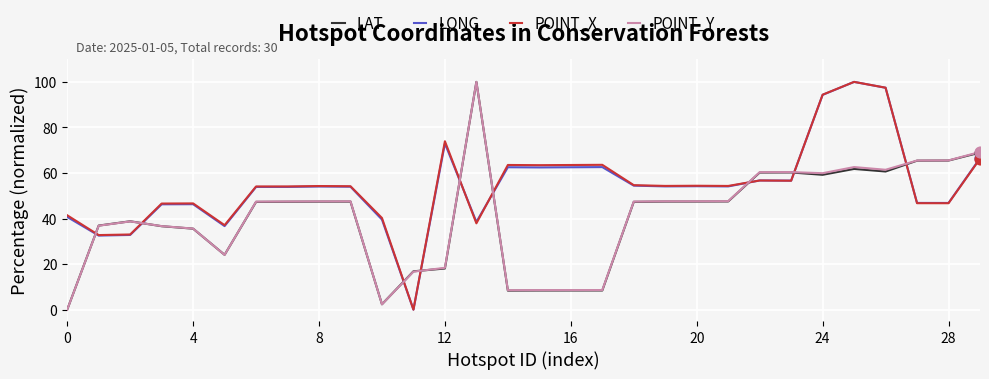

How many intersections are there between LONG and POINT_Y?

9